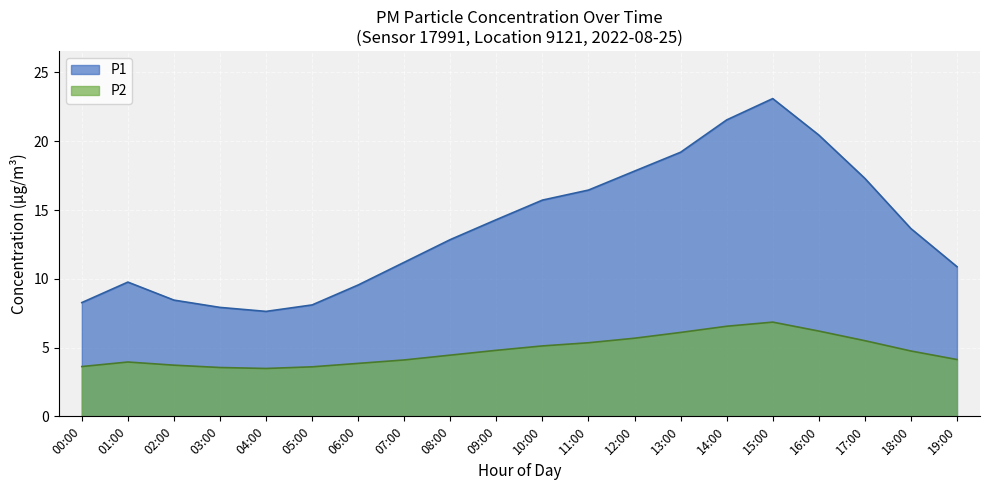

Reading left to right, what are all the values shown in this chart?

P1: 00:00=8.3	01:00=9.8	02:00=8.4	03:00=7.9	04:00=7.6	05:00=8.1	06:00=9.6	07:00=11.2	08:00=12.8	09:00=14.3	10:00=15.7	11:00=16.4	12:00=17.8	13:00=19.2	14:00=21.6	15:00=23.1	16:00=20.4	17:00=17.3	18:00=13.7	19:00=10.9
P2: 00:00=3.6	01:00=4.0	02:00=3.7	03:00=3.5	04:00=3.5	05:00=3.6	06:00=3.9	07:00=4.1	08:00=4.5	09:00=4.8	10:00=5.1	11:00=5.3	12:00=5.7	13:00=6.1	14:00=6.5	15:00=6.8	16:00=6.2	17:00=5.5	18:00=4.8	19:00=4.1